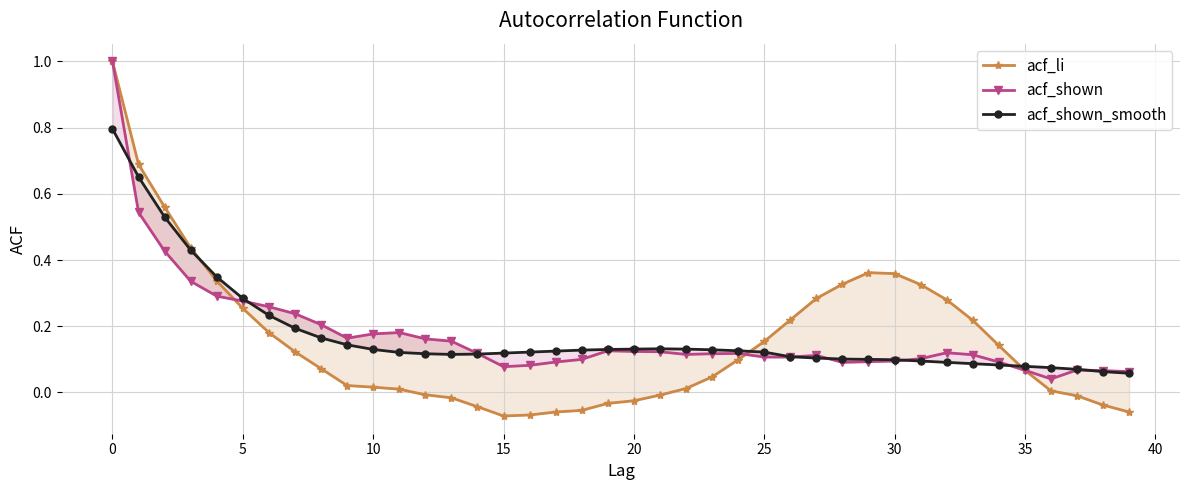

What is the average value of the acf_shown series?

0.2